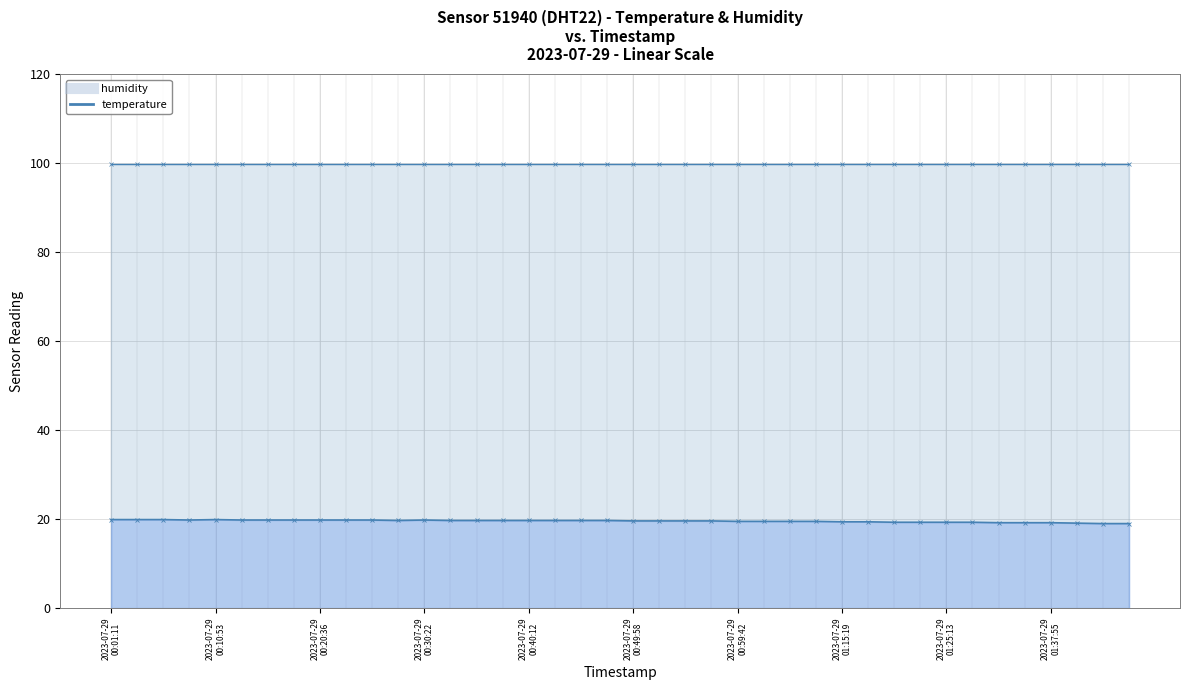

How many lines are shown in the chart?

2